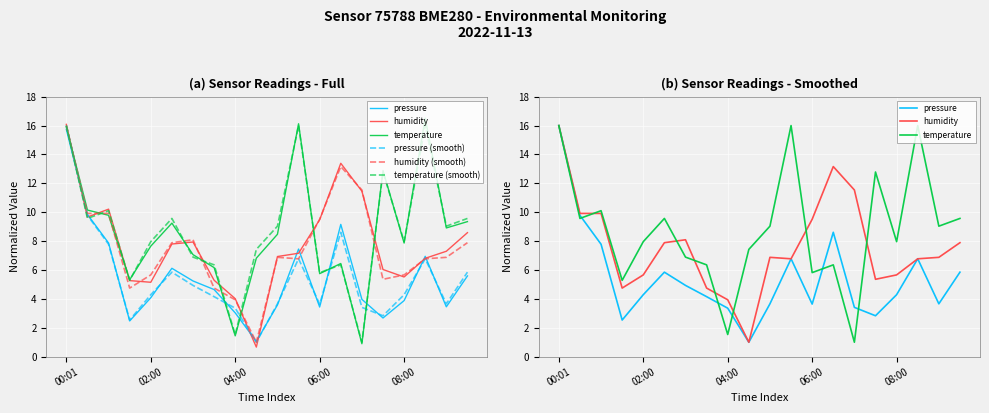

Read the humidity value at 6.

8.1